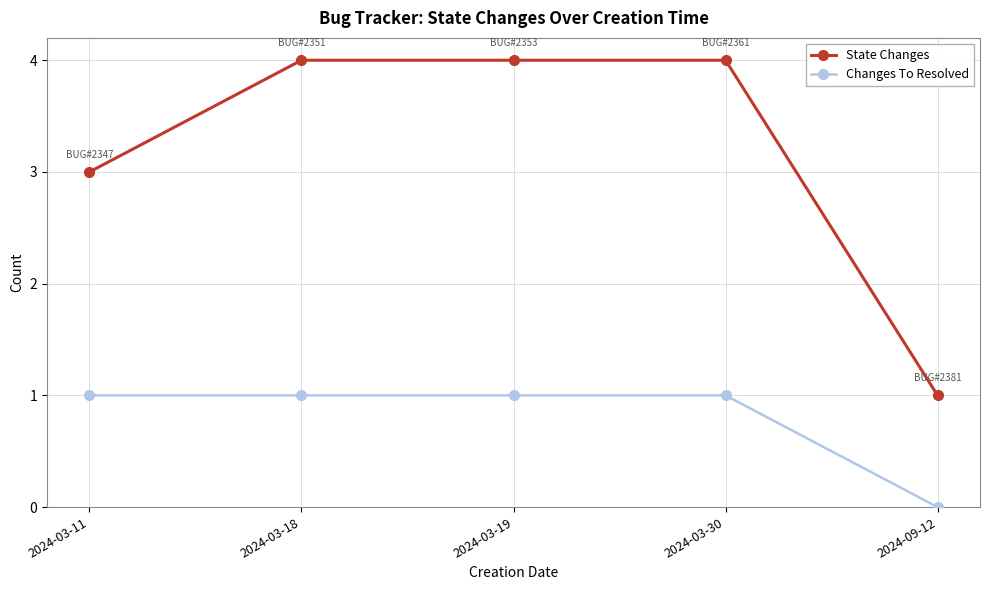

Reading left to right, extract all data points from this chart.

State Changes: 3	4	4	4	1
Changes To Resolved: 1	1	1	1	0